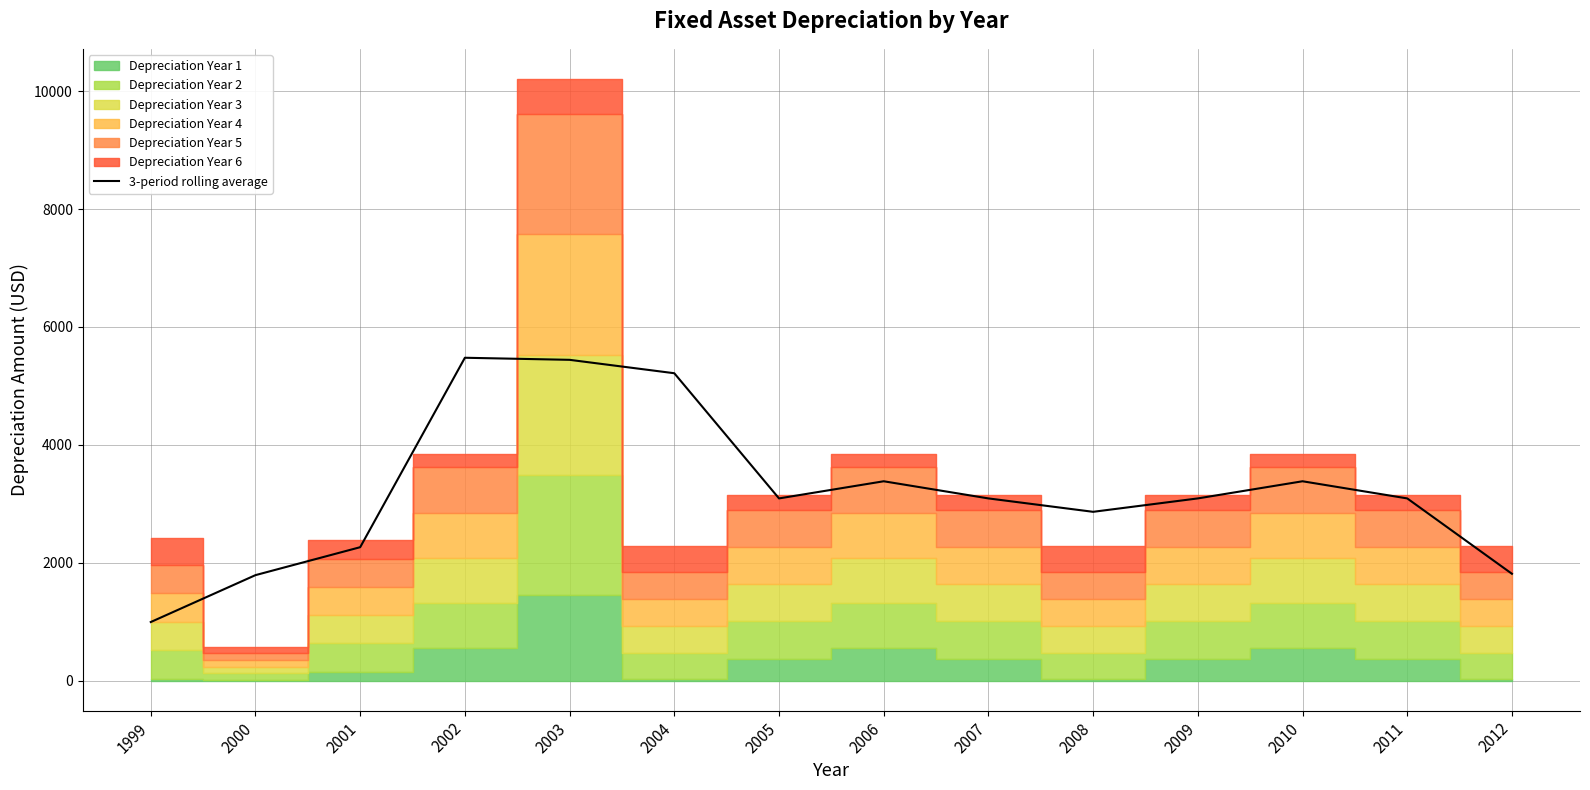

What is the ratio of the value at 2005 to the value at 2012?

1.7